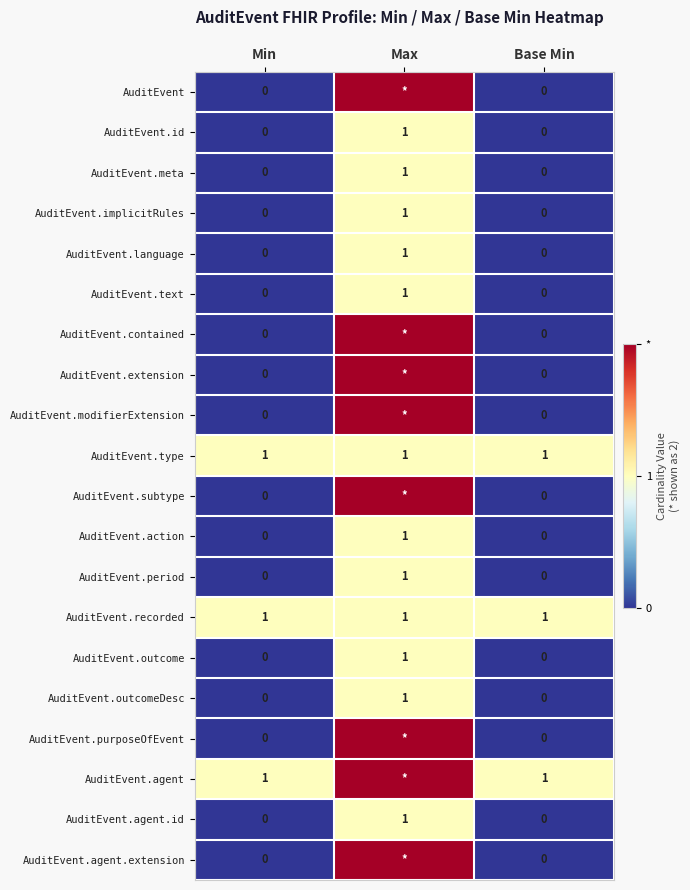

Which category has the highest value in the AuditEvent.text series?

Max